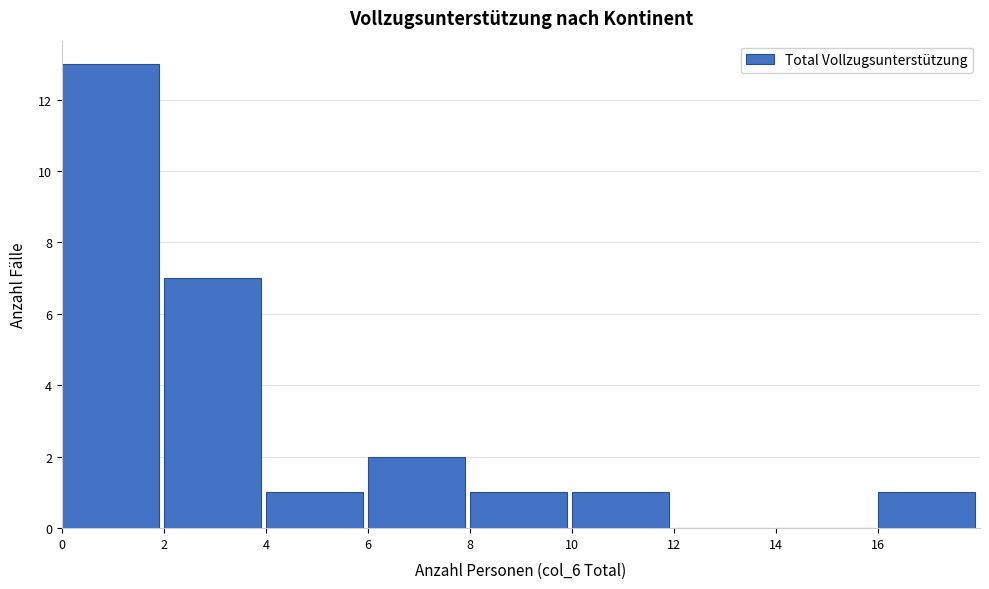

Over which range of the x-axis is the bar tallest?

0 to 2